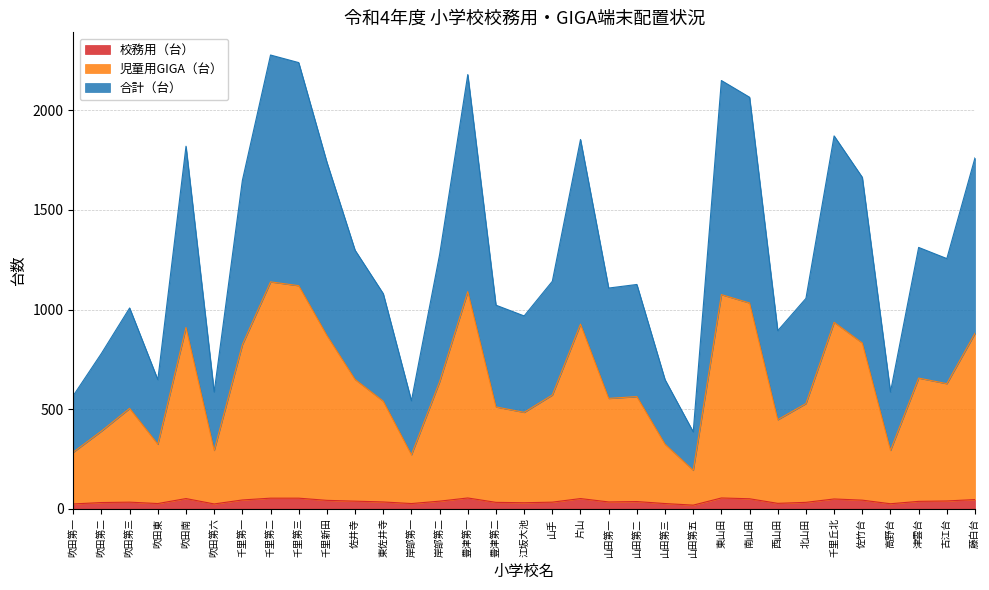

Reading right to left, extract all data points from this chart.

校務用（台）: 藤白台=46	古江台=39	津雲台=37	高野台=25	佐竹台=43	千里丘北=49	北山田=32	西山田=27	南山田=50	東山田=54	山田第五=18	山田第三=26	山田第二=36	山田第一=34	片山=51	山手=33	江坂大池=30	豊津第二=32	豊津第一=54	岸部第二=38	岸部第一=26	東佐井寺=34	佐井寺=38	千里新田=42	千里第三=53	千里第二=53	千里第一=44	吹田第六=24	吹田南=51	吹田東=26	吹田第三=33	吹田第二=31	吹田第一=24
児童用GIGA（台）: 藤白台=881	古江台=628	津雲台=656	高野台=293	佐竹台=832	千里丘北=936	北山田=528	西山田=447	南山田=1033	東山田=1075	山田第五=193	山田第三=324	山田第二=563	山田第一=554	片山=927	山手=571	江坂大池=484	豊津第二=511	豊津第一=1090	岸部第二=638	岸部第一=271	東佐井寺=540	佐井寺=649	千里新田=870	千里第三=1120	千里第二=1139	千里第一=824	吹田第六=293	吹田南=910	吹田東=324	吹田第三=504	吹田第二=390	吹田第一=284
合計（台）: 藤白台=1762	古江台=1256	津雲台=1312	高野台=586	佐竹台=1664	千里丘北=1872	北山田=1056	西山田=894	南山田=2066	東山田=2150	山田第五=386	山田第三=648	山田第二=1126	山田第一=1108	片山=1854	山手=1142	江坂大池=968	豊津第二=1022	豊津第一=2180	岸部第二=1276	岸部第一=542	東佐井寺=1080	佐井寺=1298	千里新田=1740	千里第三=2240	千里第二=2278	千里第一=1648	吹田第六=586	吹田南=1820	吹田東=648	吹田第三=1008	吹田第二=780	吹田第一=568